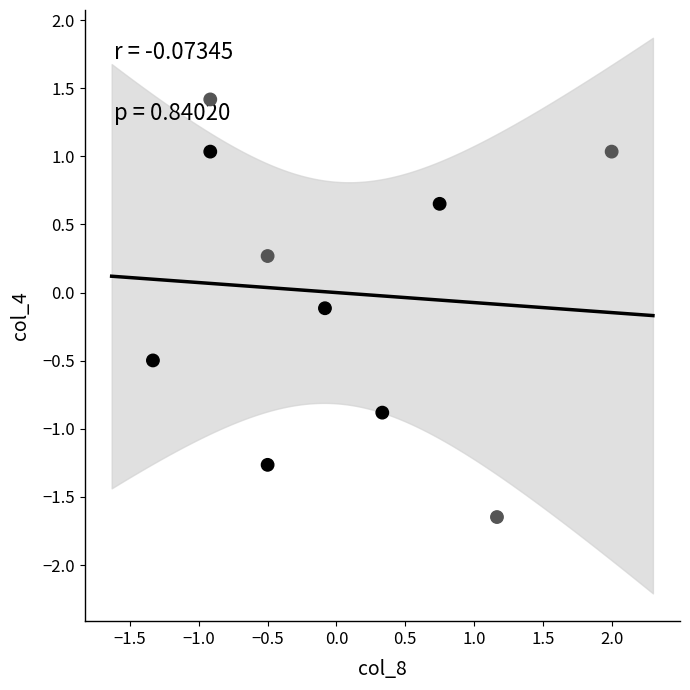

What is the range of Y values (max minus min)?

3.1